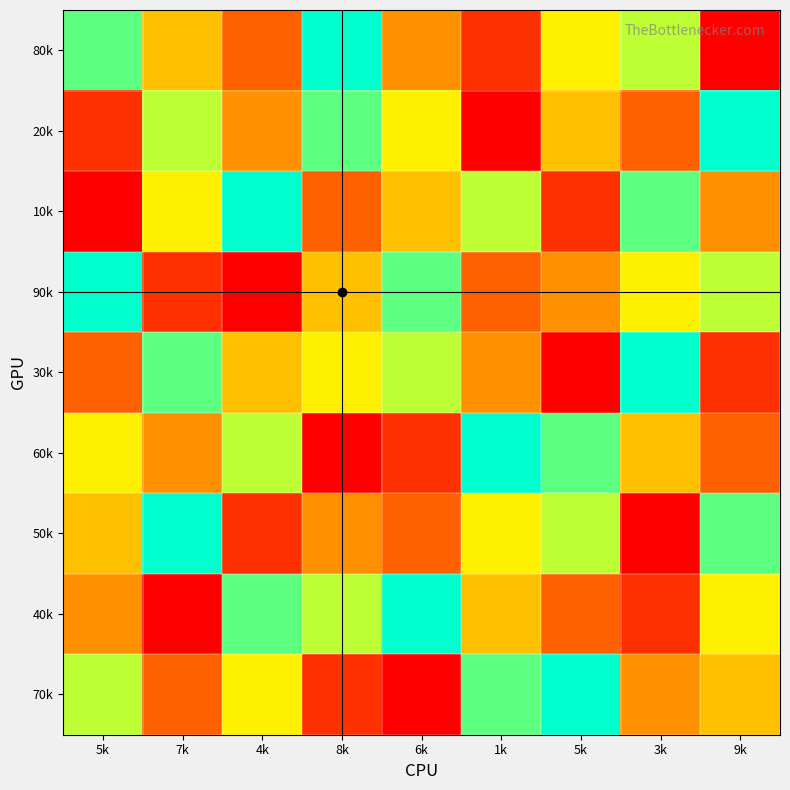

Rank the series by their maximum value, from lowest to highest.

80k, 20k, 10k, 90k, 30k, 60k, 50k, 40k, 70k